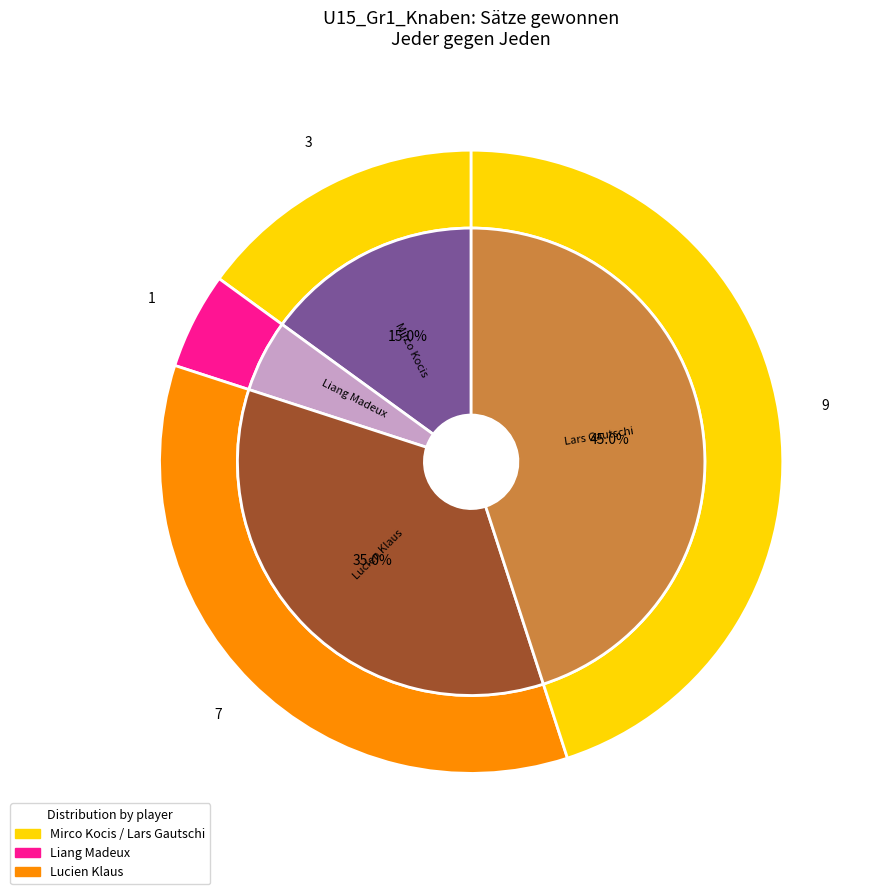

Does any single category account for the majority?

No